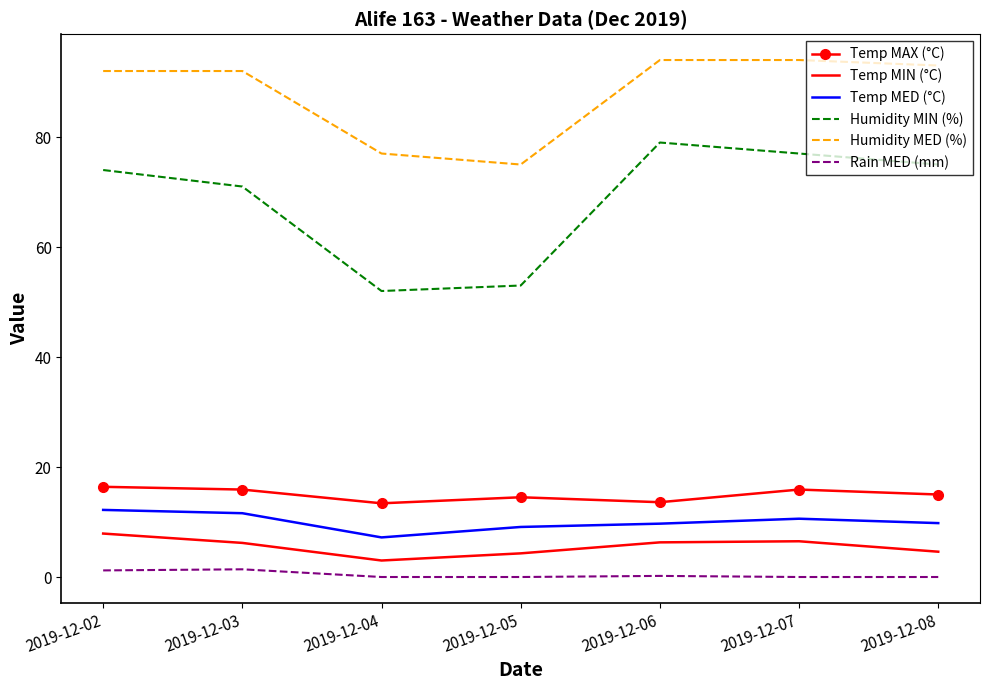

At 2019-12-05, list the series in order from largest to smallest.

Humidity MED (%), Humidity MIN (%), Temp MAX (°C), Temp MED (°C), Temp MIN (°C), Rain MED (mm)